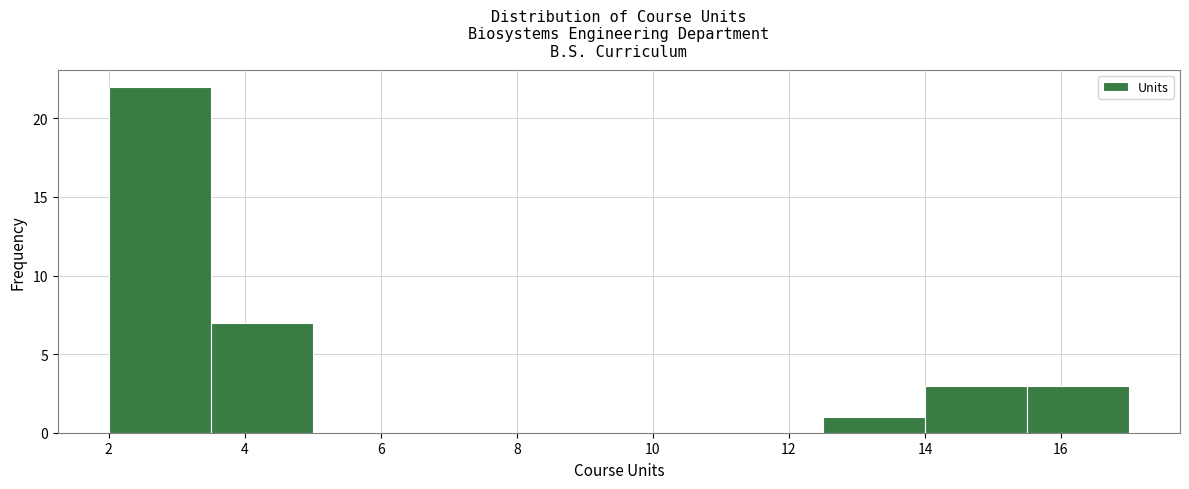

Which range on the x-axis has the tallest bar?

2.0 to 3.5